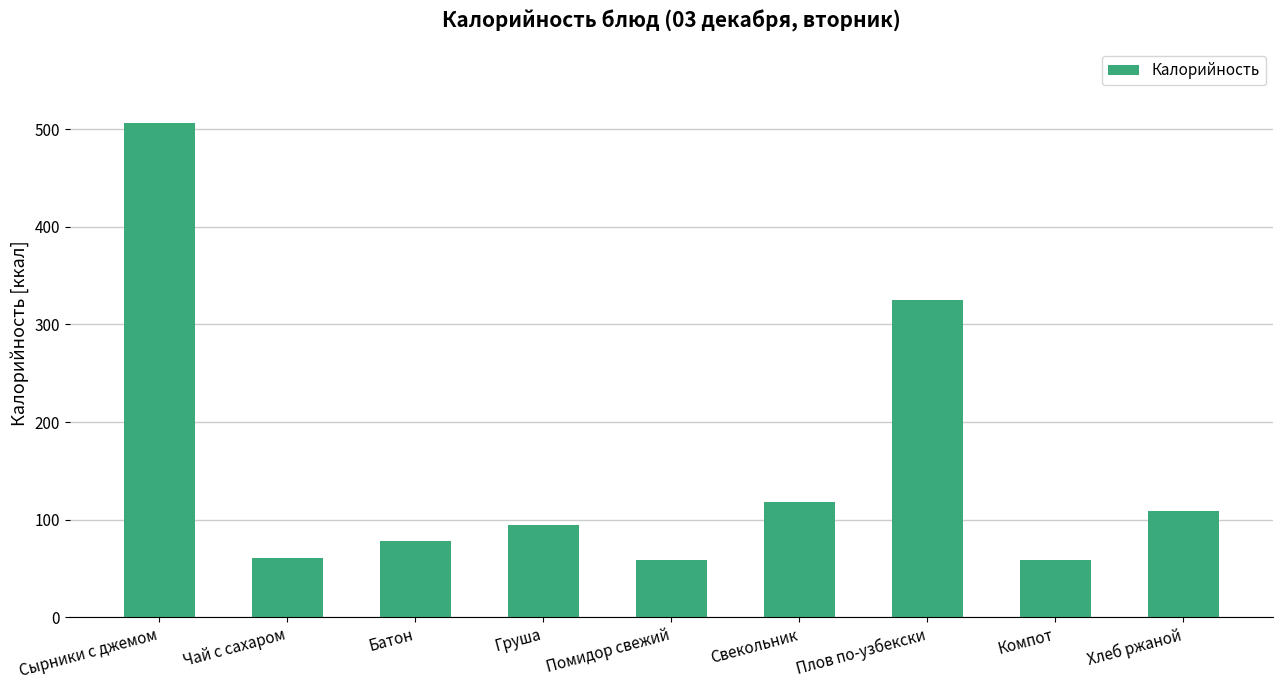

Where is the data nearest to the value 282?

Плов по-узбекски